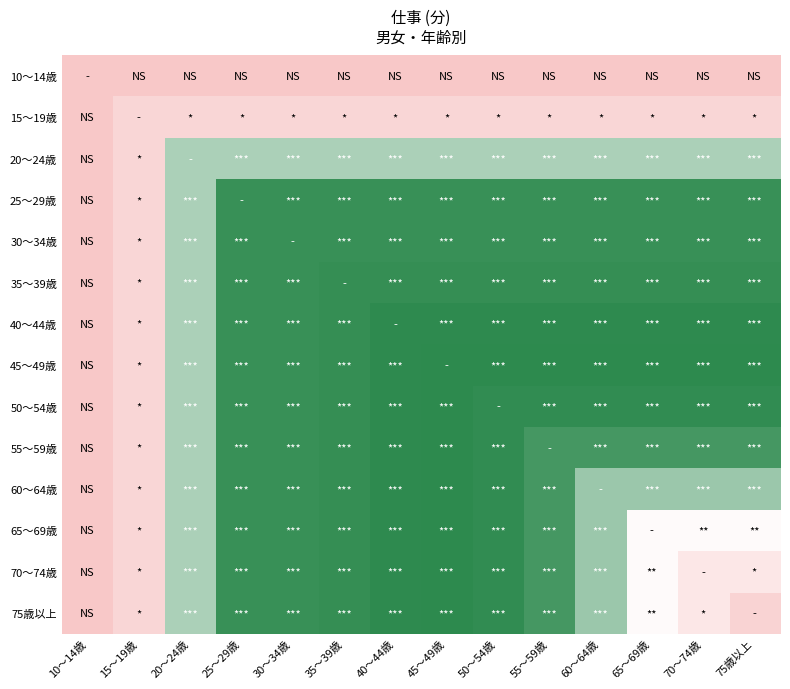

Between 55～59歳 and 25～29歳, which is larger?

55～59歳